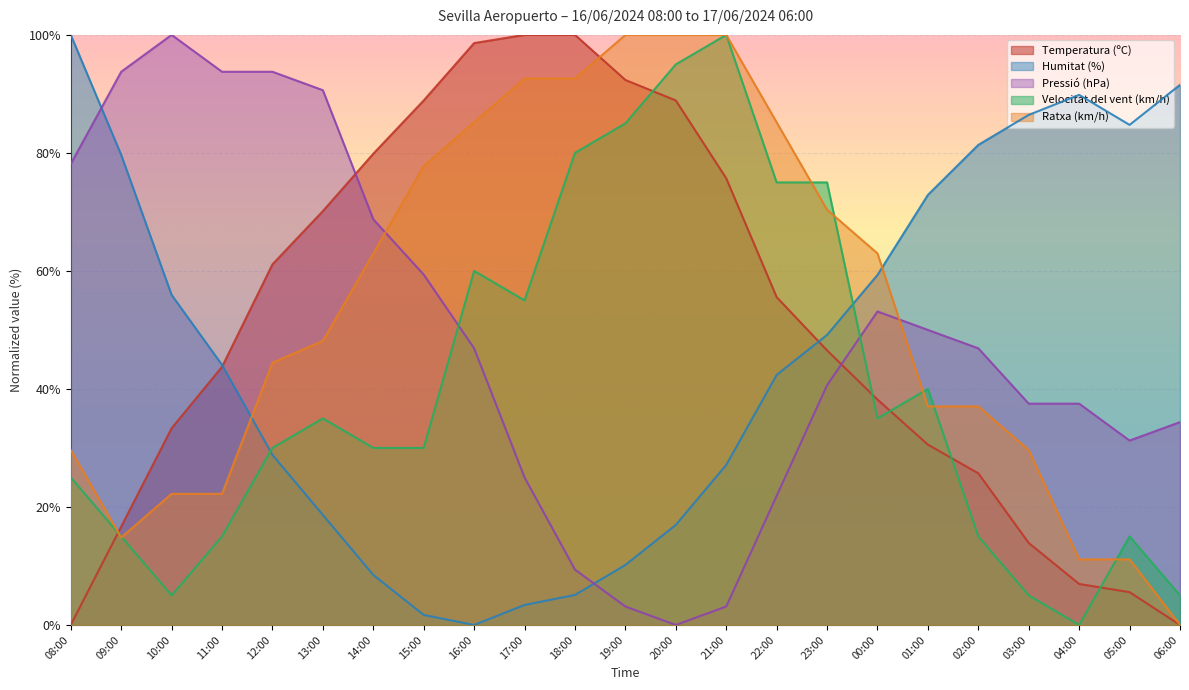

True or false: Temperatura (ºC) has more than 1 points higher than both neighbors.

False